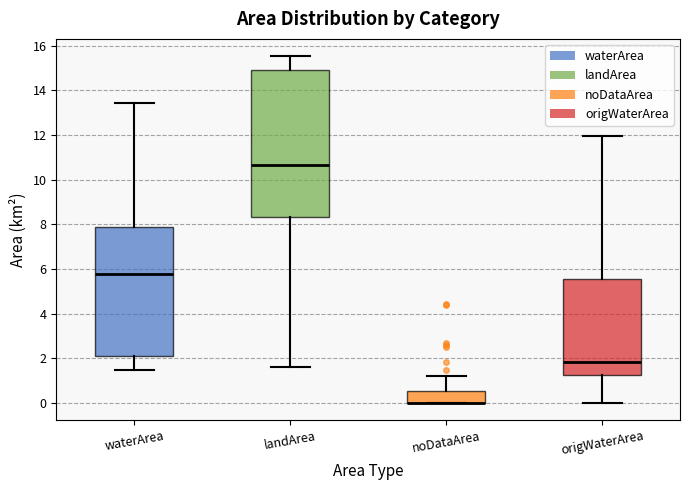

Reading left to right, transcribe this box plot: for each box, give where its median line is, the range the box spans, and where its two whiskers end, as read against the y-axis. The values are not printed on the chart, so give them approximately, as read against the axis.

waterArea: median 5.8, box 2.0 to 7.8, whiskers 1.4 to 13.4
landArea: median 10.6, box 8.4 to 15.0, whiskers 1.6 to 15.6
noDataArea: median 0.0 (drawn on the box's lower edge), box 0.0 to 0.6, whiskers 0.0 to 1.2
origWaterArea: median 1.8, box 1.2 to 5.6, whiskers 0.0 to 12.0